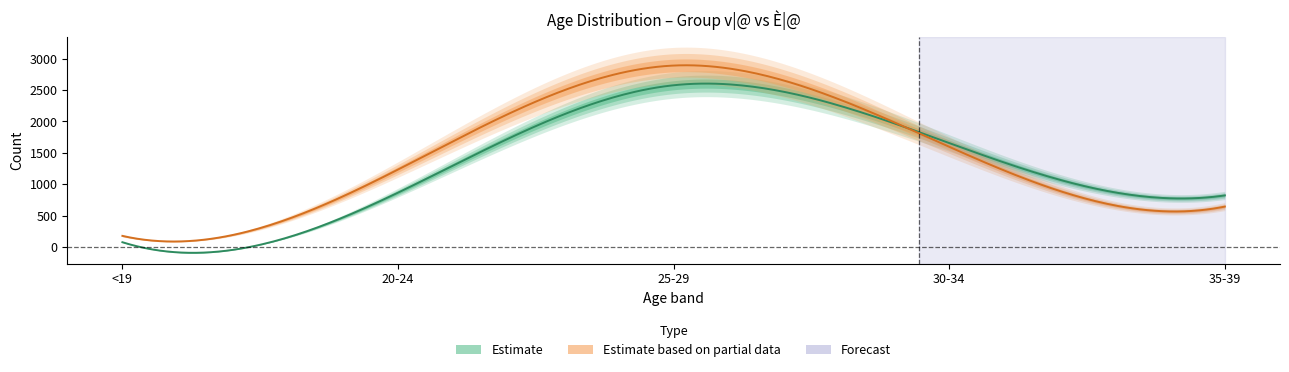

Which series has the largest range (max minus min)?

20_24